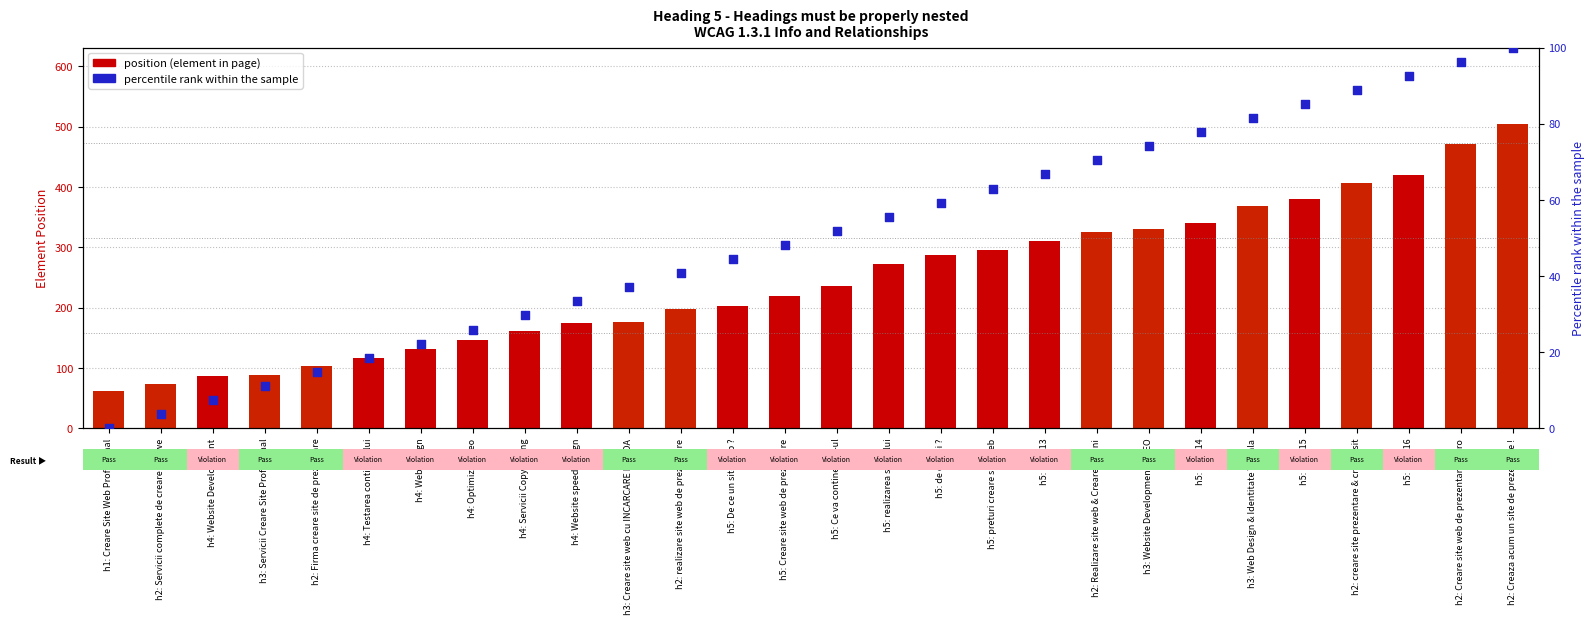

Is the value of percentile rank within the sample at h5: De ce un site web ? greater than the value of position (element order) at h2: creare site prezentare & creare sit?

No